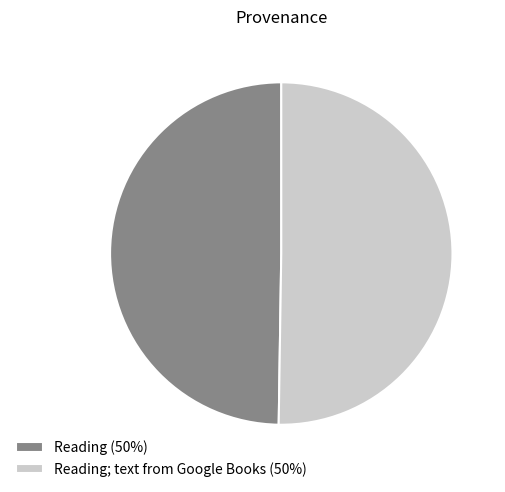

Approximately how many times larger is the value at Reading (50%) compared to Reading; text from Google Books (50%)?

1.0